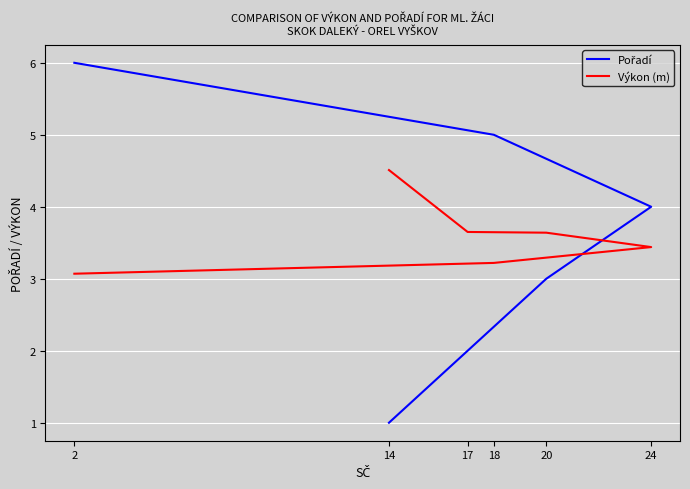

Which category has the highest value in the Pořadí series?

2